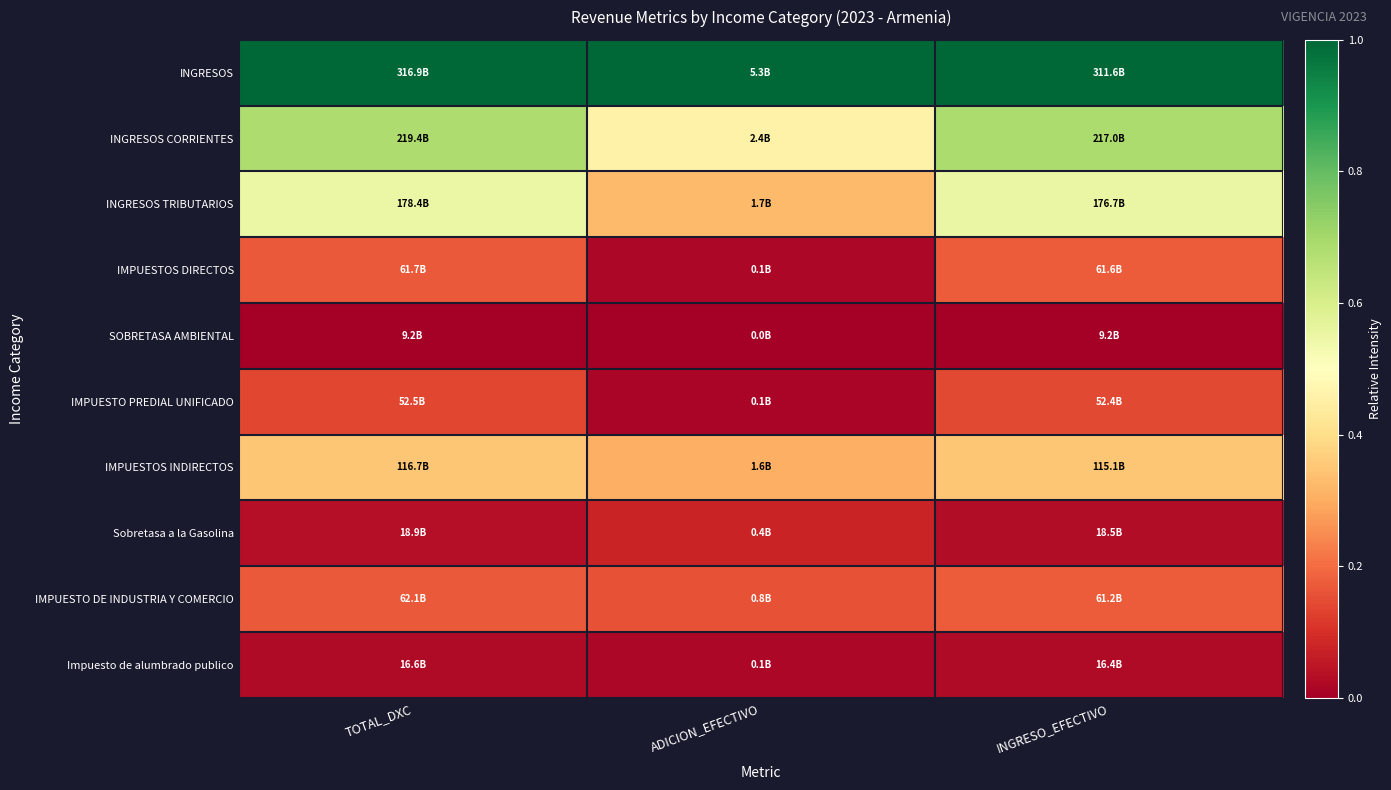

Reading left to right, transcribe all the data shown in this chart.

INGRESOS: TOTAL_DXC=1.0	ADICION_EFECTIVO=1.0	INGRESO_EFECTIVO=1.0
INGRESOS CORRIENTES: TOTAL_DXC=0.7	ADICION_EFECTIVO=0.5	INGRESO_EFECTIVO=0.7
INGRESOS TRIBUTARIOS: TOTAL_DXC=0.5	ADICION_EFECTIVO=0.3	INGRESO_EFECTIVO=0.6
IMPUESTOS DIRECTOS: TOTAL_DXC=0.2	ADICION_EFECTIVO=0.0	INGRESO_EFECTIVO=0.2
SOBRETASA AMBIENTAL: TOTAL_DXC=0.0	ADICION_EFECTIVO=0.0	INGRESO_EFECTIVO=0.0
IMPUESTO PREDIAL UNIFICADO: TOTAL_DXC=0.1	ADICION_EFECTIVO=0.0	INGRESO_EFECTIVO=0.1
IMPUESTOS INDIRECTOS: TOTAL_DXC=0.3	ADICION_EFECTIVO=0.3	INGRESO_EFECTIVO=0.4
Sobretasa a la Gasolina: TOTAL_DXC=0.0	ADICION_EFECTIVO=0.1	INGRESO_EFECTIVO=0.0
IMPUESTO DE INDUSTRIA Y COMERCIO: TOTAL_DXC=0.2	ADICION_EFECTIVO=0.2	INGRESO_EFECTIVO=0.2
Impuesto de alumbrado publico: TOTAL_DXC=0.0	ADICION_EFECTIVO=0.0	INGRESO_EFECTIVO=0.0